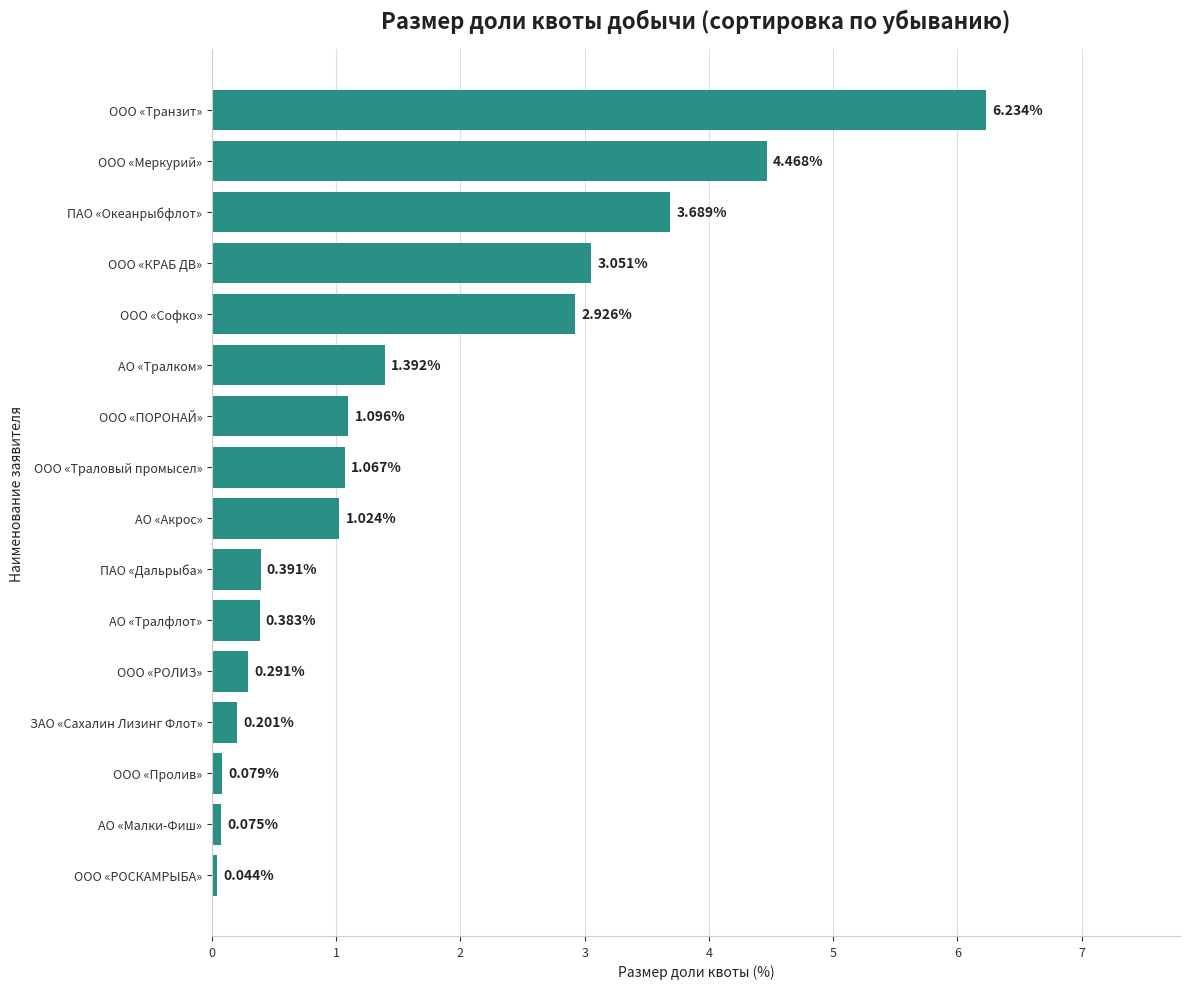

How many bars are there in total?

16